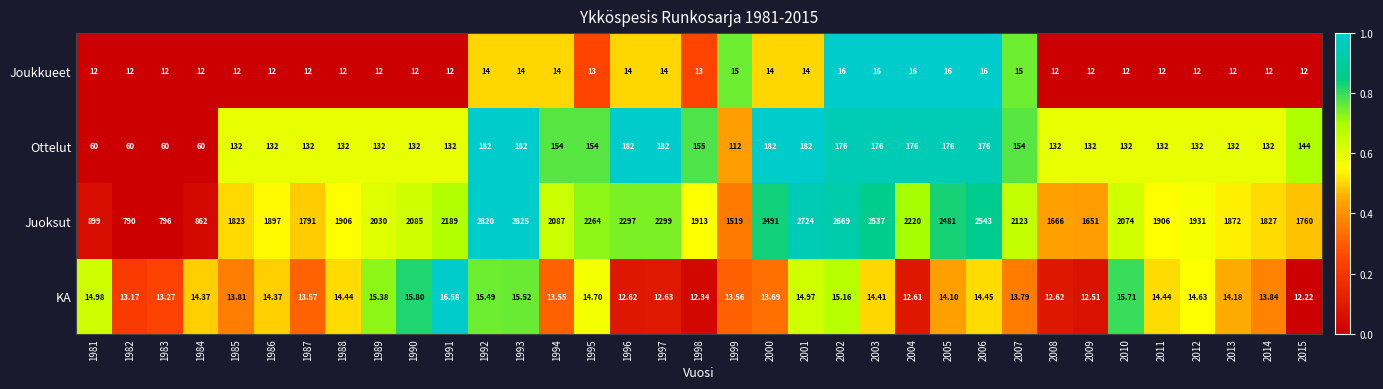

Rank the series at 2008 from highest to lowest value.

Juoksut, Ottelut, KA, Joukkueet